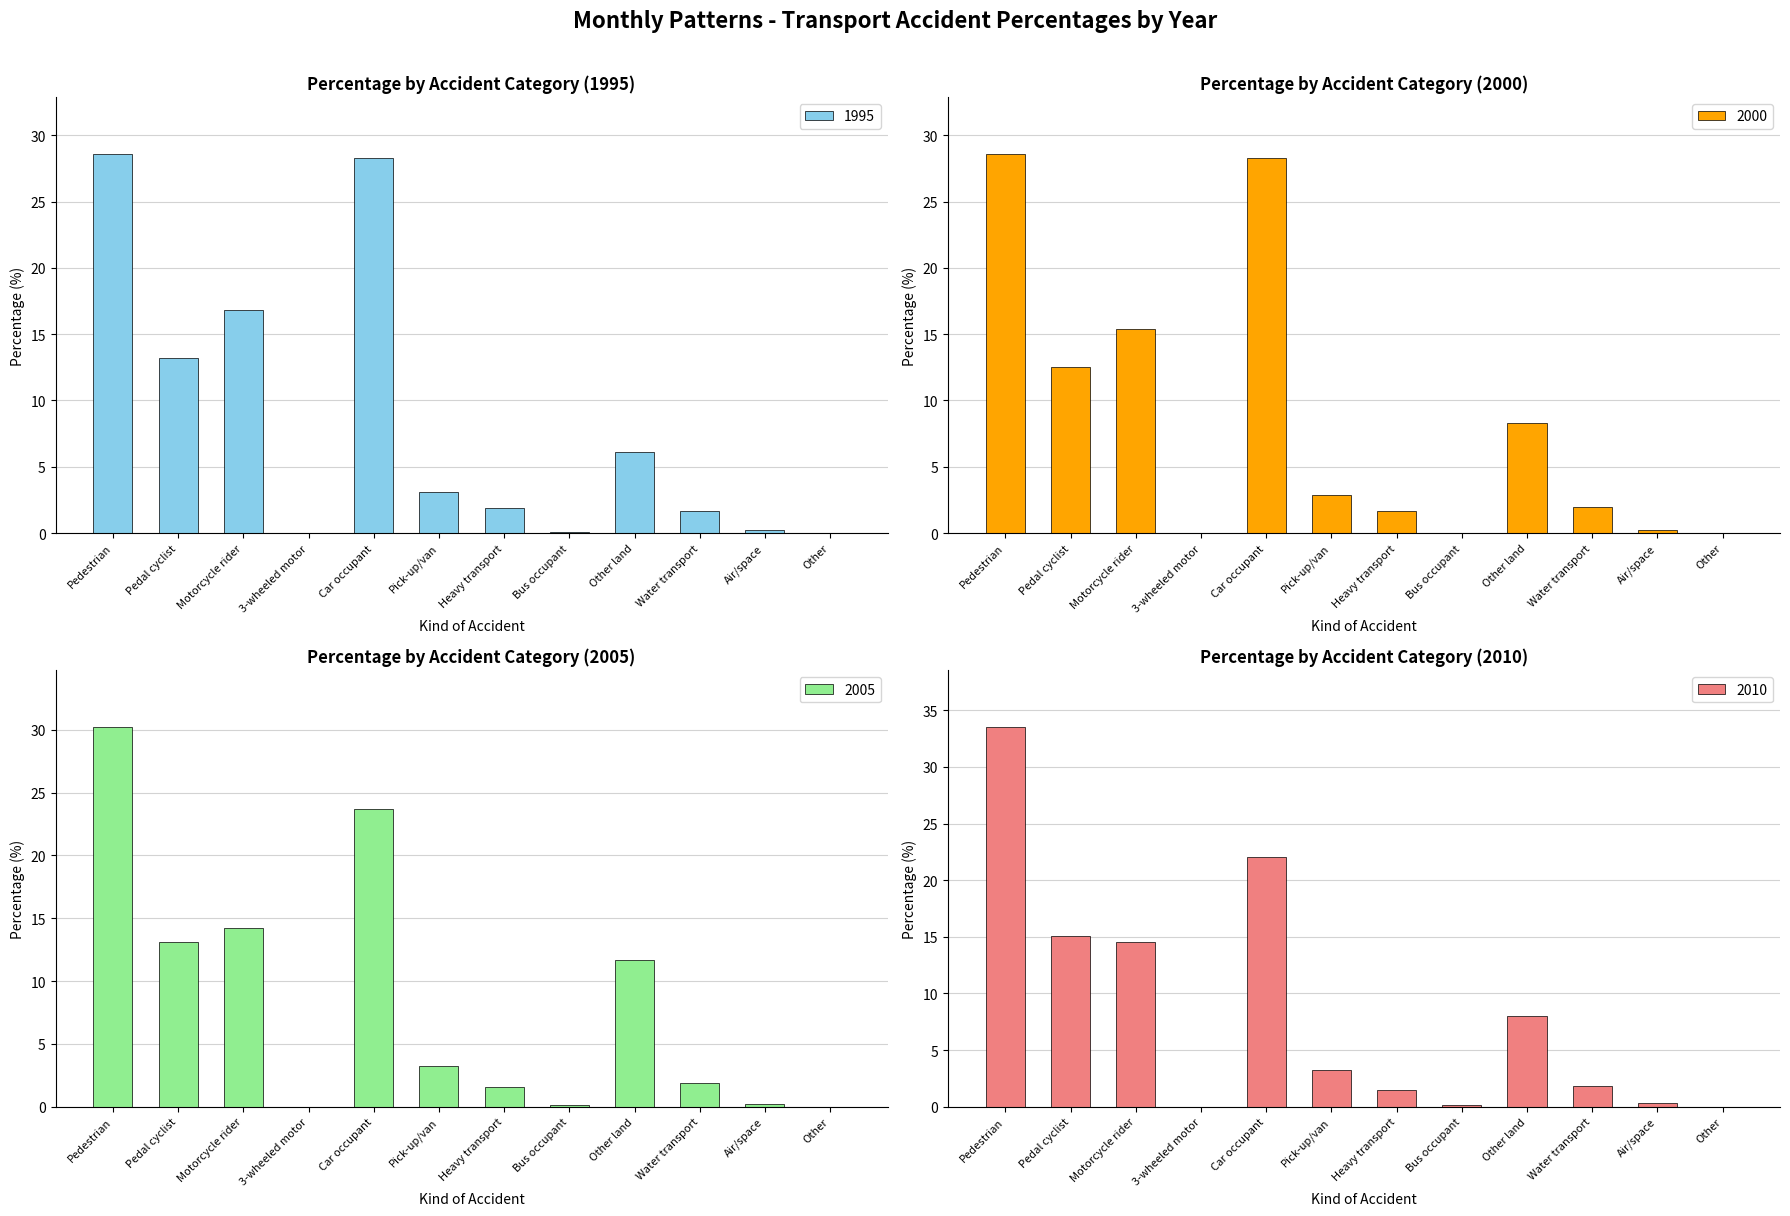

Where does the 2000 series first go above 2?

Pedestrian